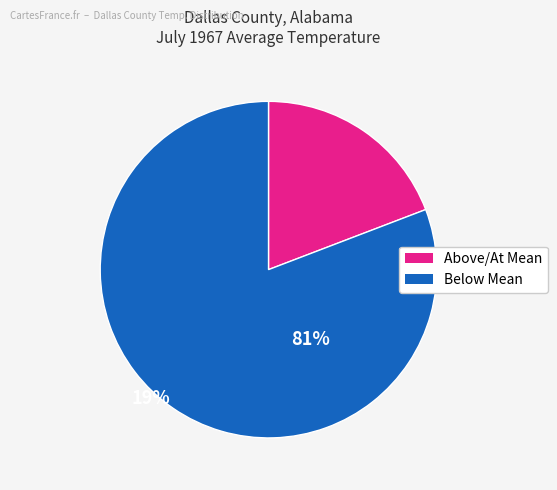

Is there a majority slice in this chart?

Yes